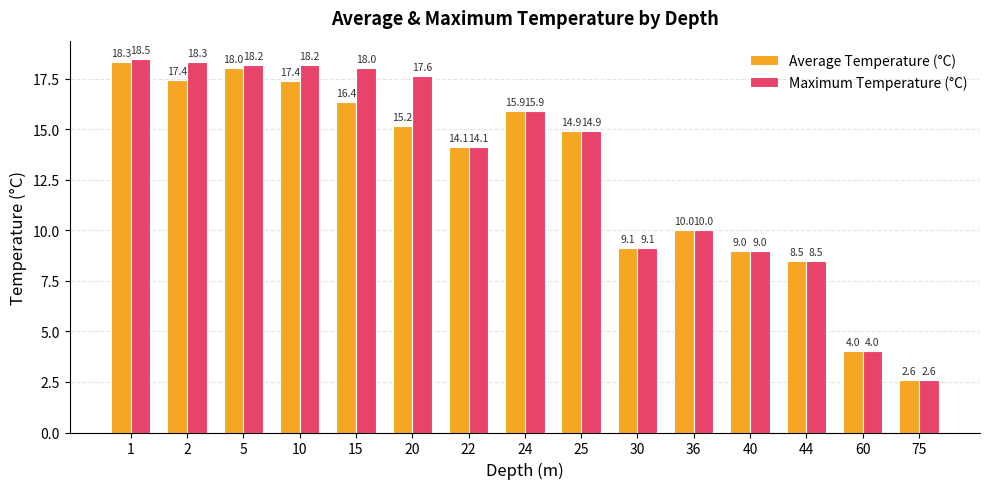

How many bars are there in total?

30